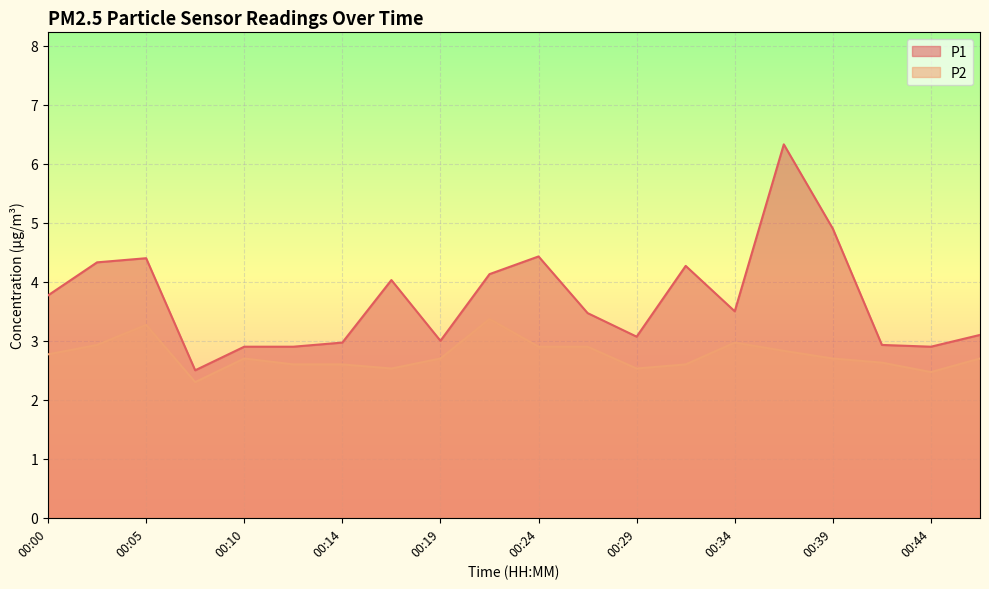

What are all the series names shown in the legend?

P1, P2